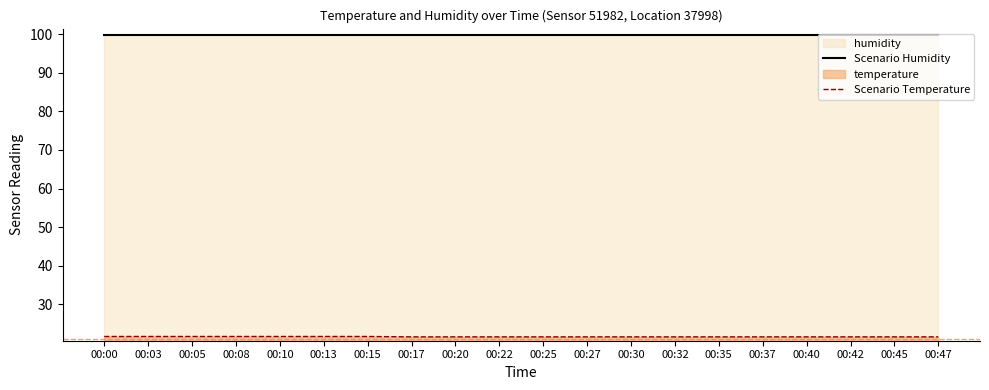

What value does the Scenario Humidity series have at 00:30?

99.9